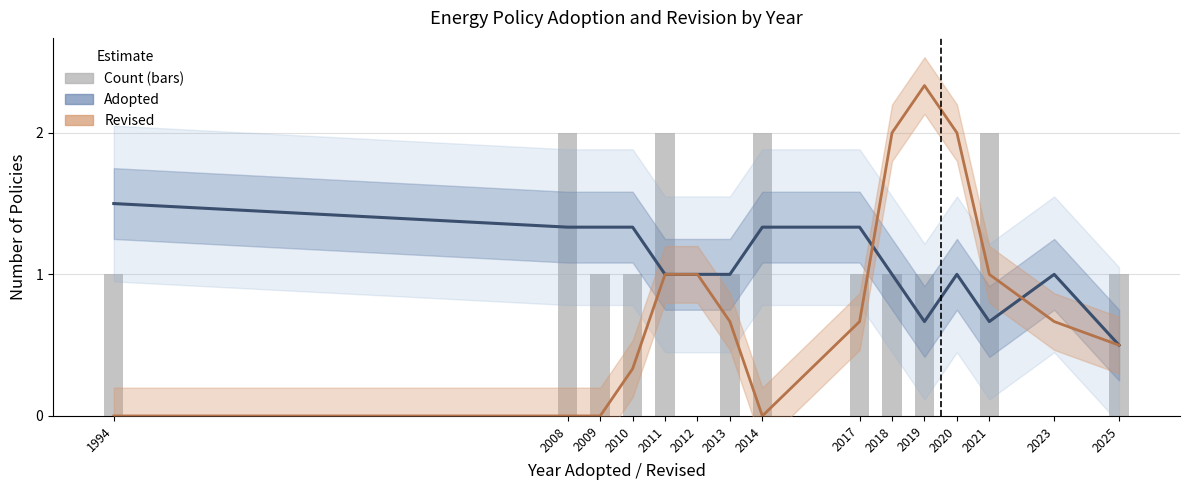

Which category has the highest value in the Revised (estimate) series?

2019